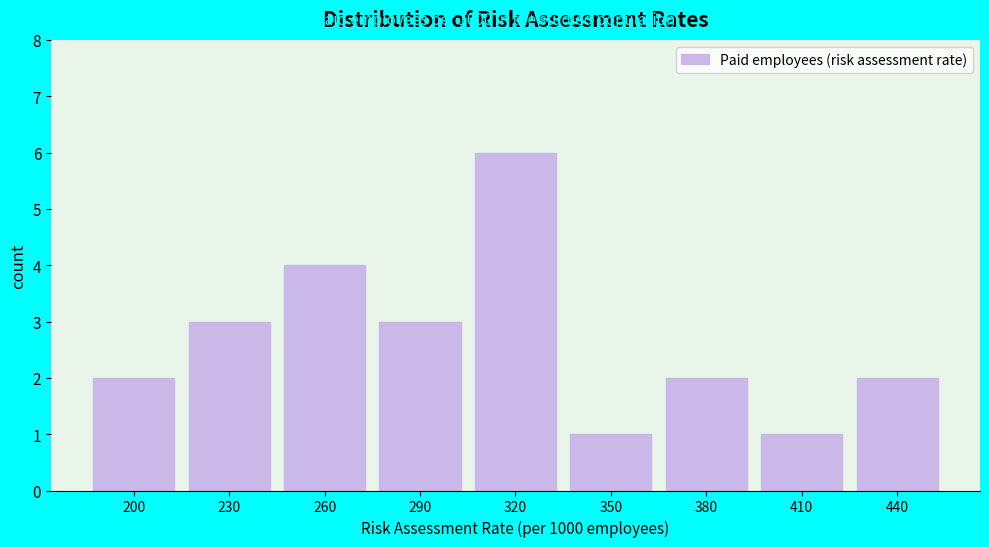

Reading left to right, extract all data points from this chart.

2	3	4	3	6	1	2	1	2